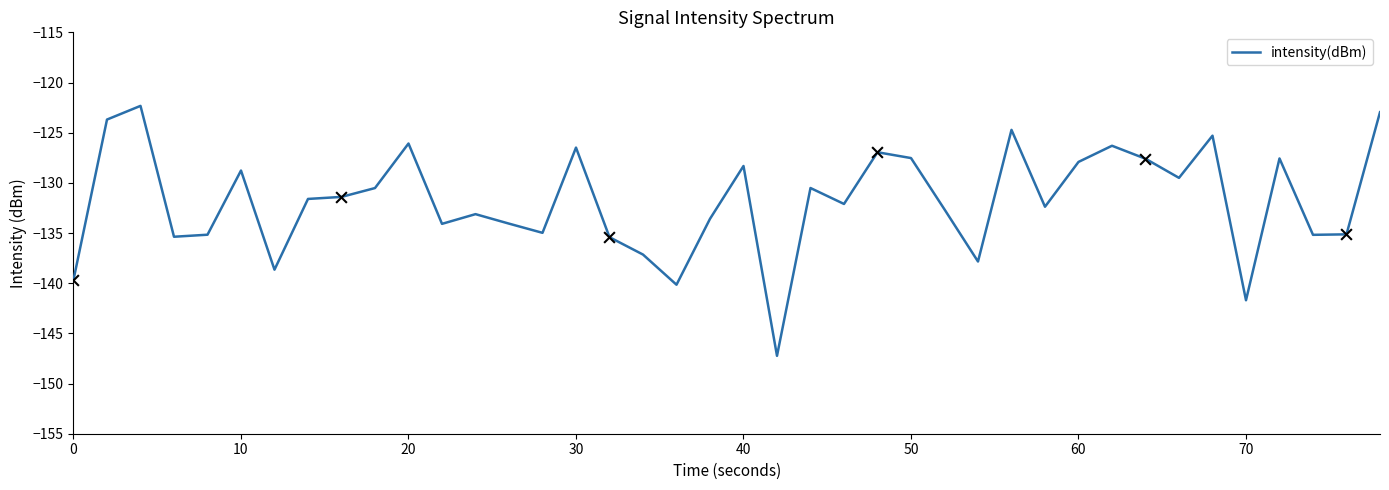

What is the smallest value displayed?

-147.2